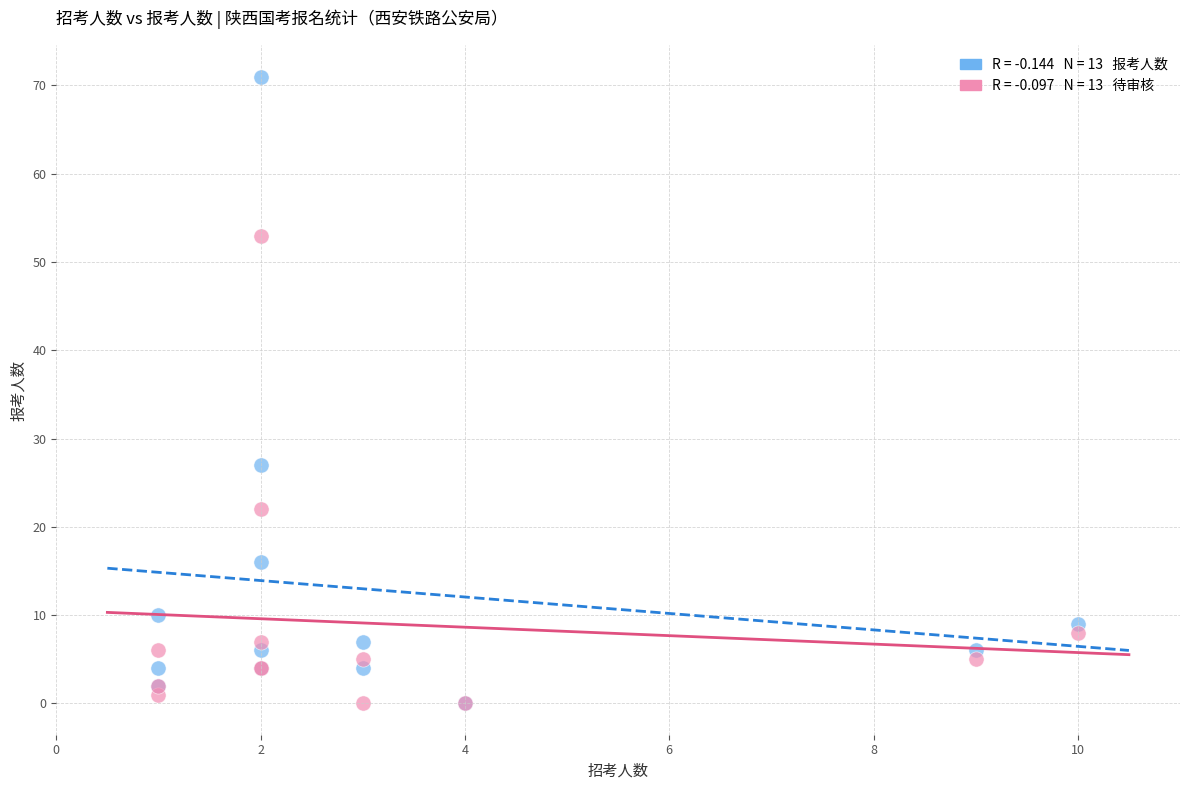

Across all series, what Y value is closest to 35?

27